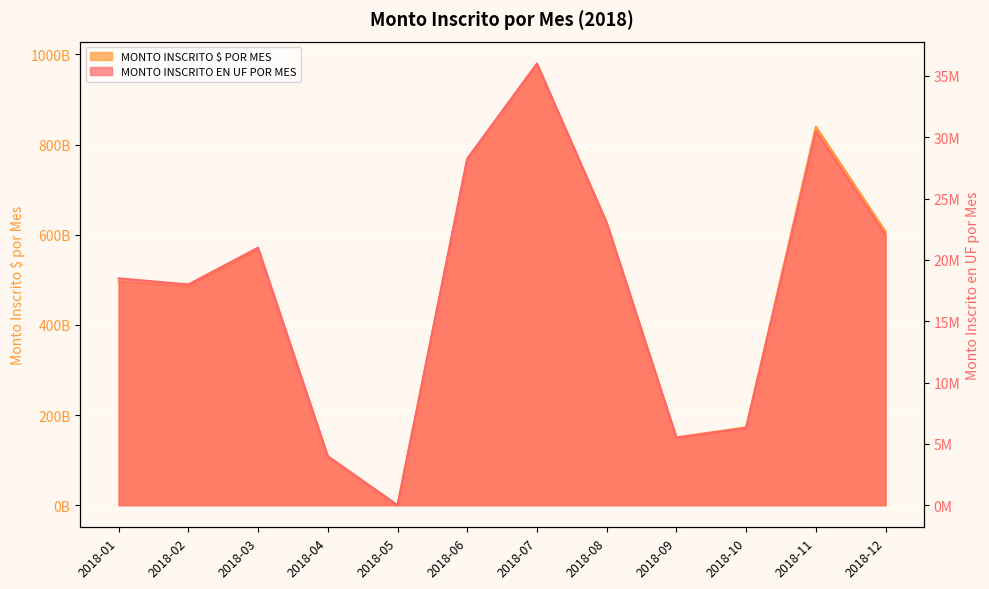

How many lines are shown in the chart?

2